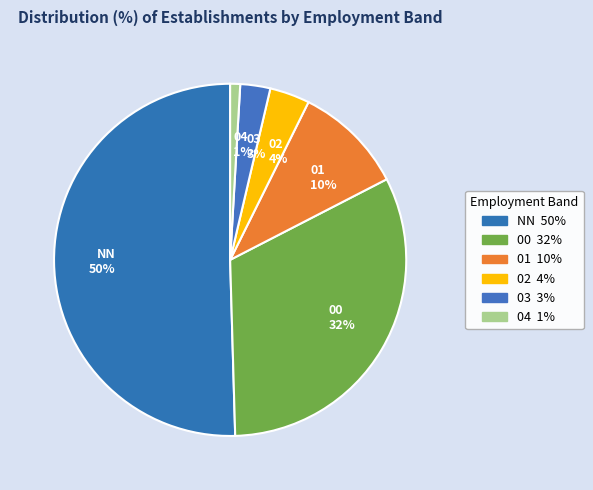

Which slice is the smallest?

04